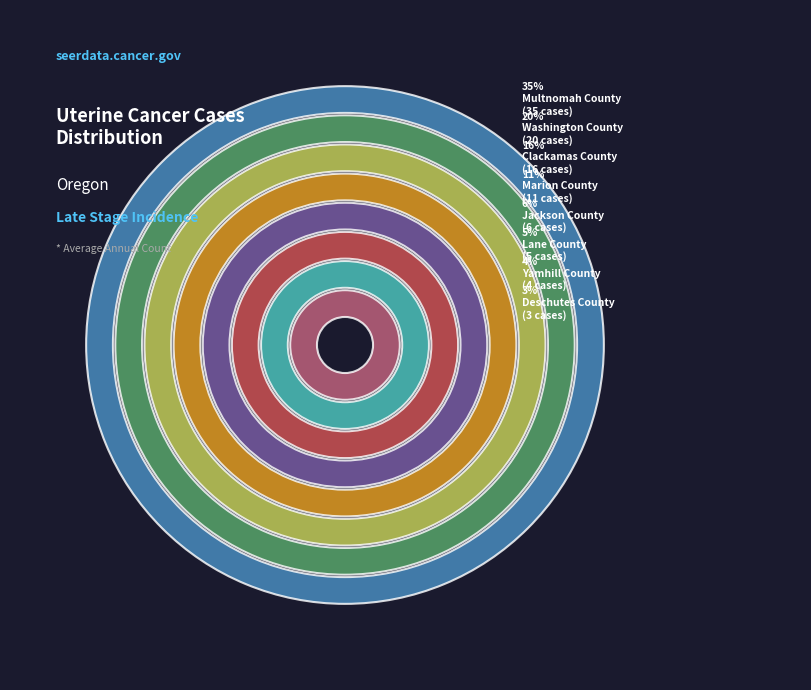

To the nearest percent, what is the average slice percentage?

12%